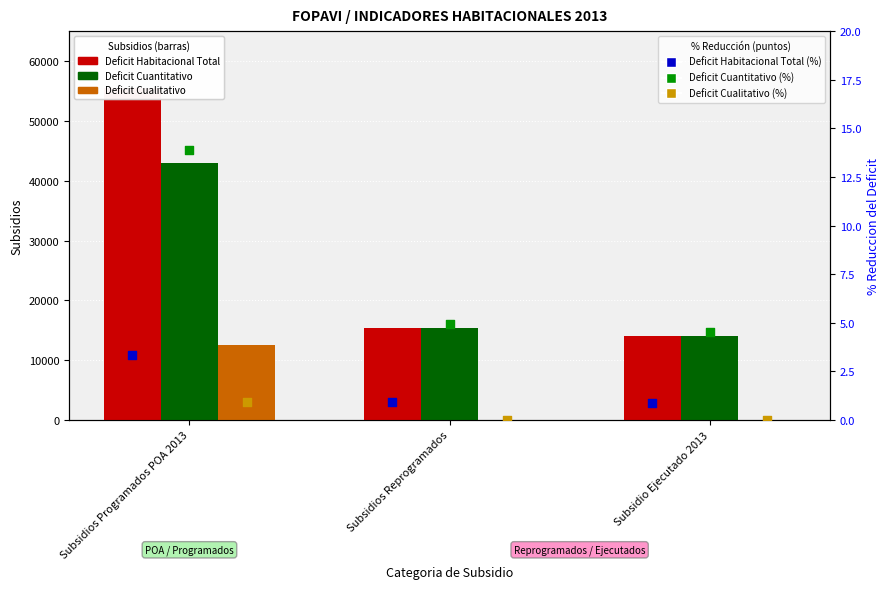

Which series has the largest total across all categories?

Deficit Habitacional Total